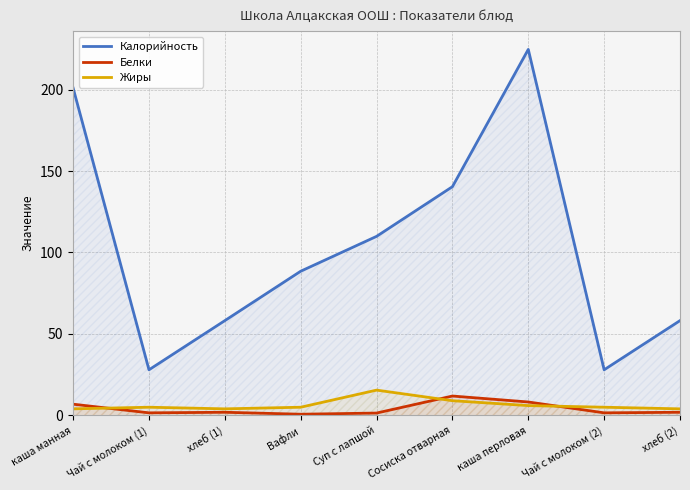

Which series has the largest range (max minus min)?

Калорийность